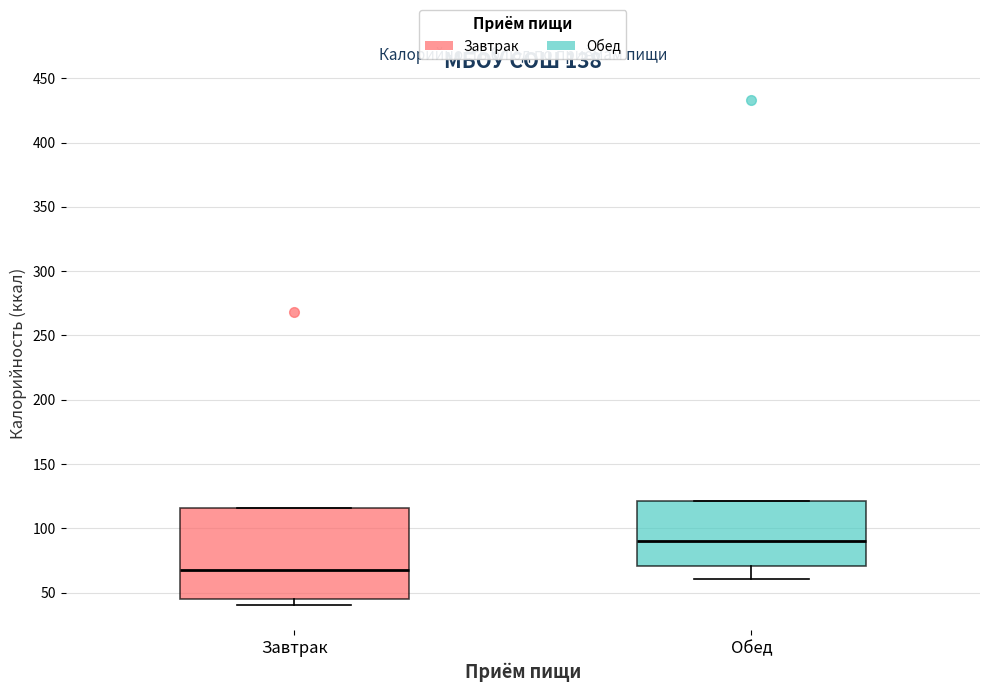

Reading left to right, transcribe this box plot: for each box, give where its median line is, the range the box spans, and where its two whiskers end, as read against the y-axis. The values are not printed on the chart, so give them approximately, as read against the axis.

Завтрак: median 70, box 45 to 115, whiskers 40 to 115
Обед: median 90, box 70 to 120, whiskers 60 to 120